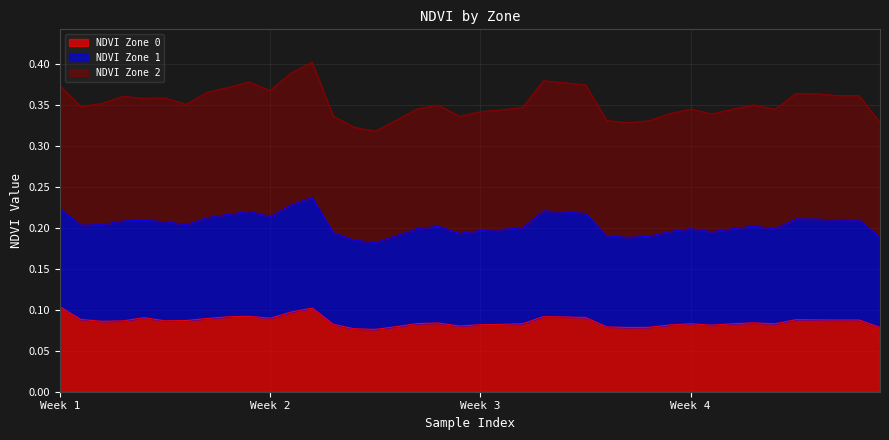

The value of NDVI Zone 0 at Week 1 is 0.0. True or false?

False